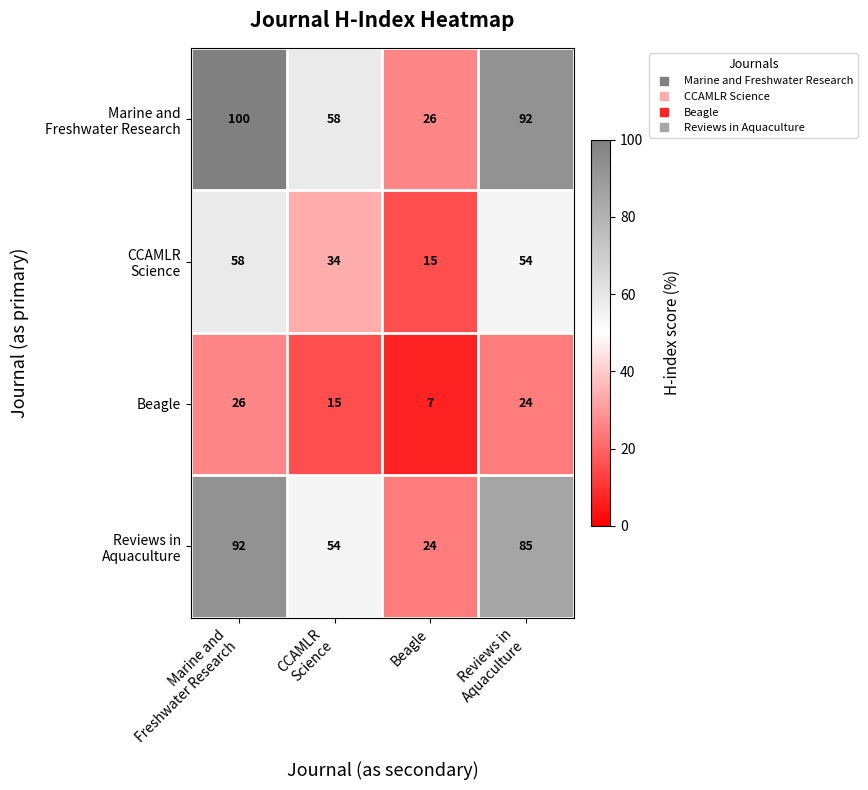

Which label corresponds to the smallest value in the chart?

Beagle